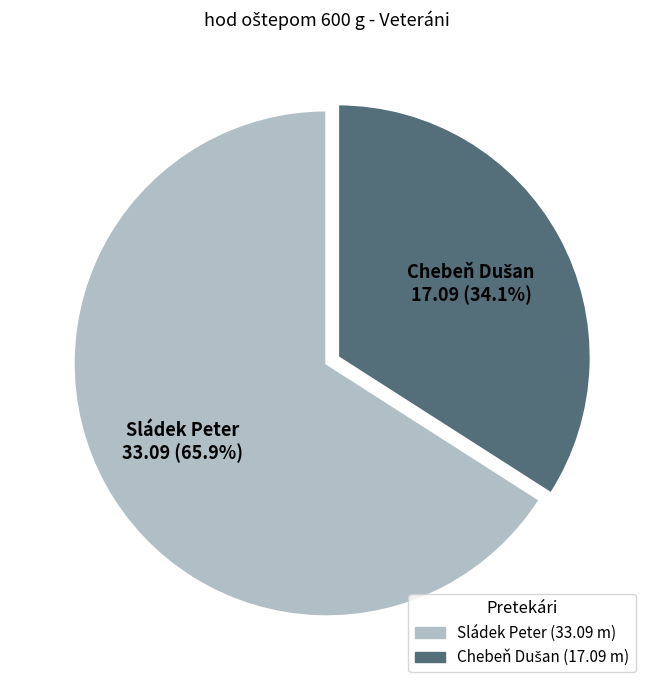

The Sládek Peter slice represents 66% of the pie. True or false?

True